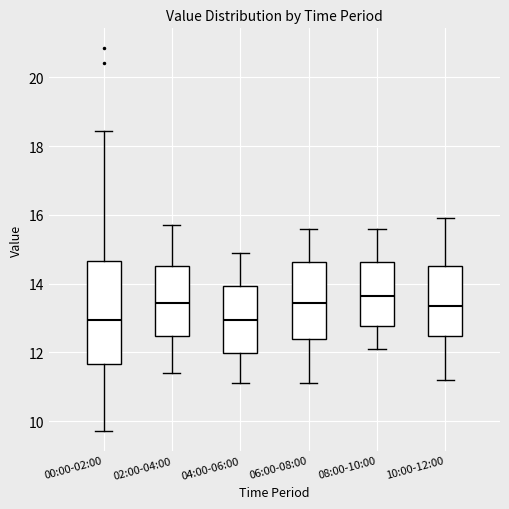

Reading left to right, read every box against the y-axis: the position of its median line, the range the box covers, and the ends of its whiskers. The values are not printed on the chart, so give them approximately, as read against the axis.

00:00-02:00: median 13.0, box 11.6 to 14.6, whiskers 9.8 to 18.4
02:00-04:00: median 13.4, box 12.4 to 14.6, whiskers 11.4 to 15.8
04:00-06:00: median 13.0, box 12.0 to 14.0, whiskers 11.2 to 15.0
06:00-08:00: median 13.4, box 12.4 to 14.6, whiskers 11.2 to 15.6
08:00-10:00: median 13.6, box 12.8 to 14.6, whiskers 12.2 to 15.6
10:00-12:00: median 13.4, box 12.4 to 14.6, whiskers 11.2 to 16.0